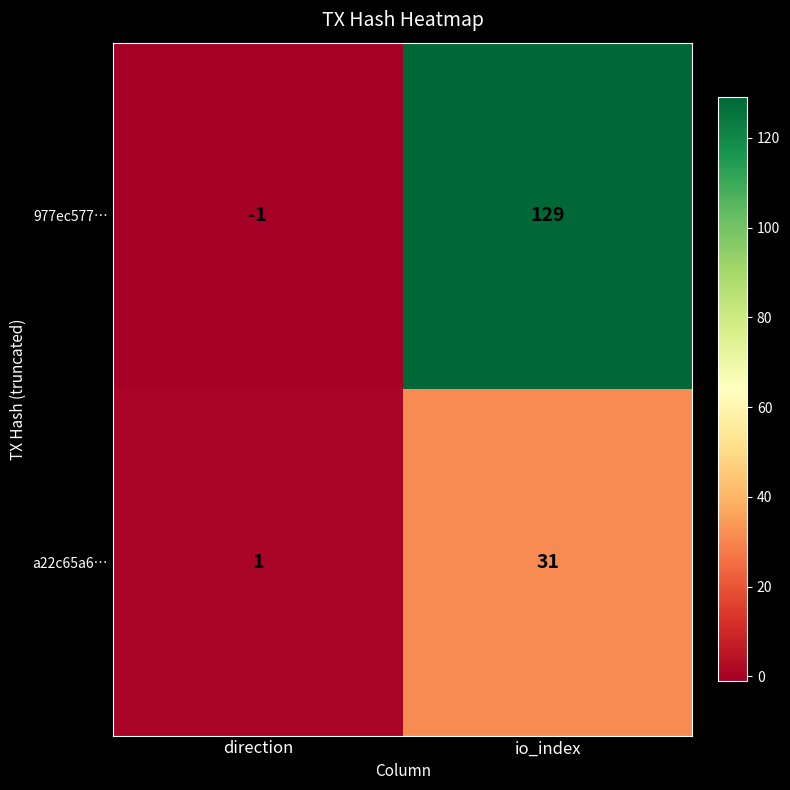

True or false: a22c65a6… has a value of 2 at direction.

False